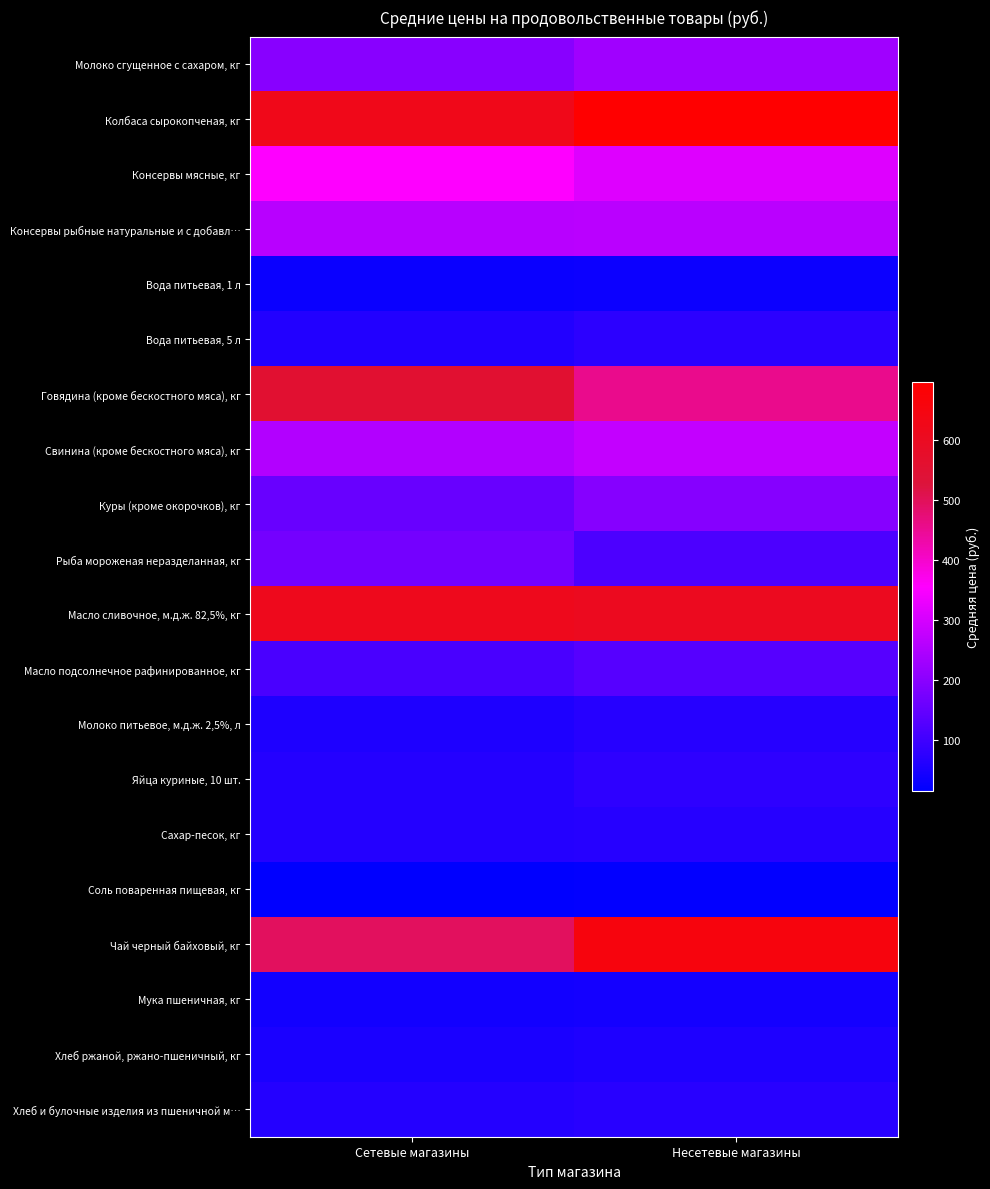

Reading left to right, list all the values displayed in this chart.

Молоко сгущенное с сахаром, кг: Сетевые магазины=197.4	Несетевые магазины=230.3
Колбаса сырокопченая, кг: Сетевые магазины=623.3	Несетевые магазины=696.9
Консервы мясные, кг: Сетевые магазины=354.4	Несетевые магазины=311.7
Консервы рыбные натуральные и с добавл…: Сетевые магазины=260.1	Несетевые магазины=263.2
Вода питьевая, 1 л: Сетевые магазины=29.8	Несетевые магазины=32.0
Вода питьевая, 5 л: Сетевые магазины=61.5	Несетевые магазины=74.8
Говядина (кроме бескостного мяса), кг: Сетевые магазины=554.1	Несетевые магазины=456.0
Свинина (кроме бескостного мяса), кг: Сетевые магазины=253.4	Несетевые магазины=277.2
Куры (кроме окорочков), кг: Сетевые магазины=155.0	Несетевые магазины=193.8
Рыба мороженая неразделанная, кг: Сетевые магазины=170.3	Несетевые магазины=118.2
Масло сливочное, м.д.ж. 82,5%, кг: Сетевые магазины=614.9	Несетевые магазины=608.0
Масло подсолнечное рафинированное, кг: Сетевые магазины=115.7	Несетевые магазины=130.0
Молоко питьевое, м.д.ж. 2,5%, л: Сетевые магазины=56.8	Несетевые магазины=66.5
Яйца куриные, 10 шт.: Сетевые магазины=64.8	Несетевые магазины=76.3
Сахар-песок, кг: Сетевые магазины=65.0	Несетевые магазины=66.5
Соль поваренная пищевая, кг: Сетевые магазины=14.6	Несетевые магазины=18.0
Чай черный байховый, кг: Сетевые магазины=495.8	Несетевые магазины=658.9
Мука пшеничная, кг: Сетевые магазины=40.6	Несетевые магазины=42.4
Хлеб ржаной, ржано-пшеничный, кг: Сетевые магазины=50.6	Несетевые магазины=55.2
Хлеб и булочные изделия из пшеничной м…: Сетевые магазины=64.8	Несетевые магазины=70.0